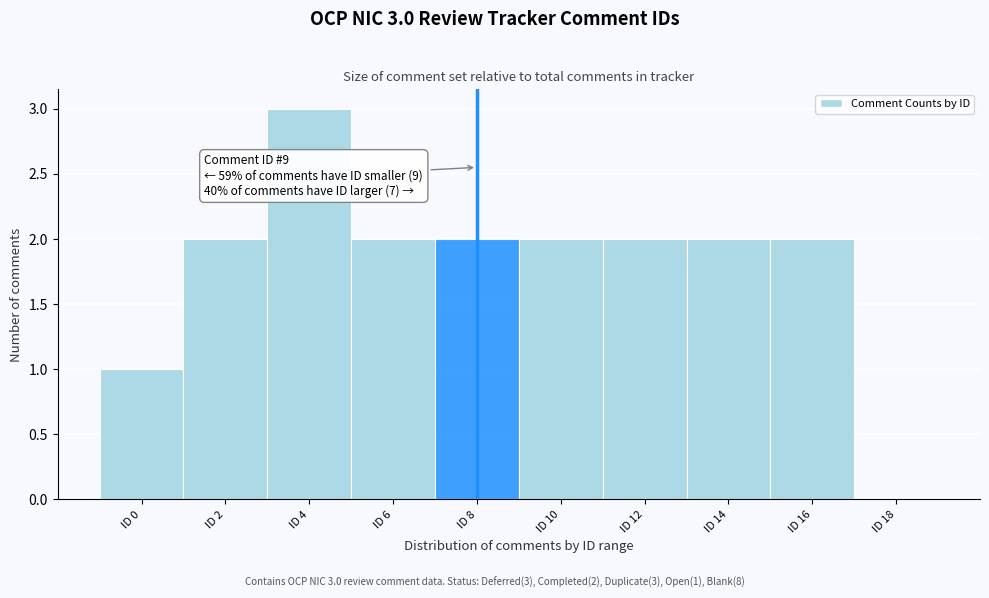

Reading left to right, transcribe all the data shown in this chart.

ID 0=1	ID 2=2	ID 4=3	ID 6=2	ID 8=2	ID 10=2	ID 12=2	ID 14=2	ID 16=2	ID 18=0